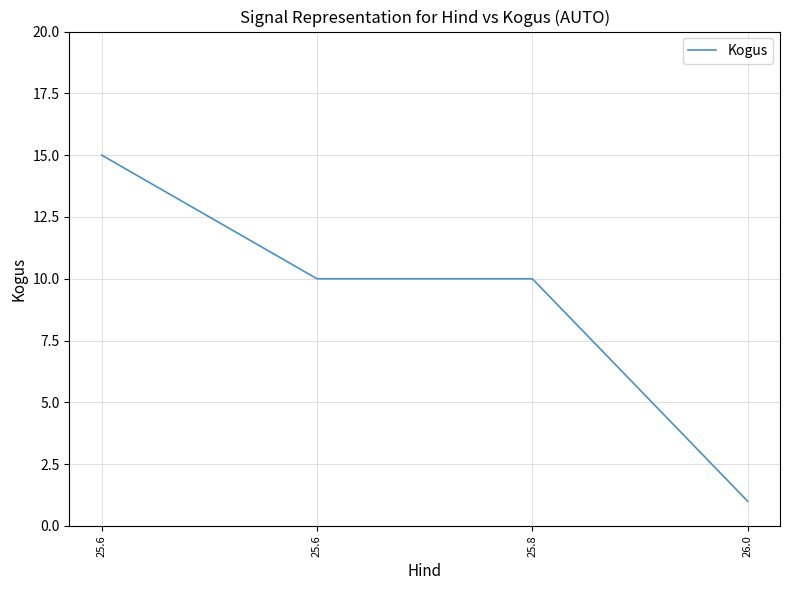

Between 25.6 and 25.8, which is larger?

25.6